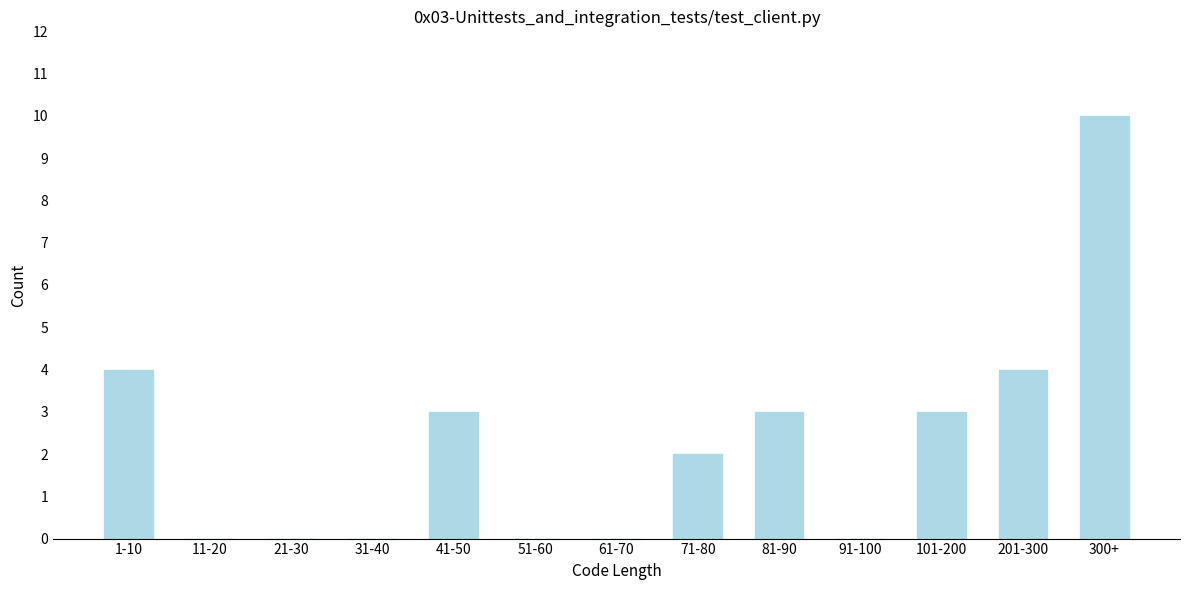

Reading left to right, transcribe all the data shown in this chart.

1-10=4	11-20=0	21-30=0	31-40=0	41-50=3	51-60=0	61-70=0	71-80=2	81-90=3	91-100=0	101-200=3	201-300=4	300+=10